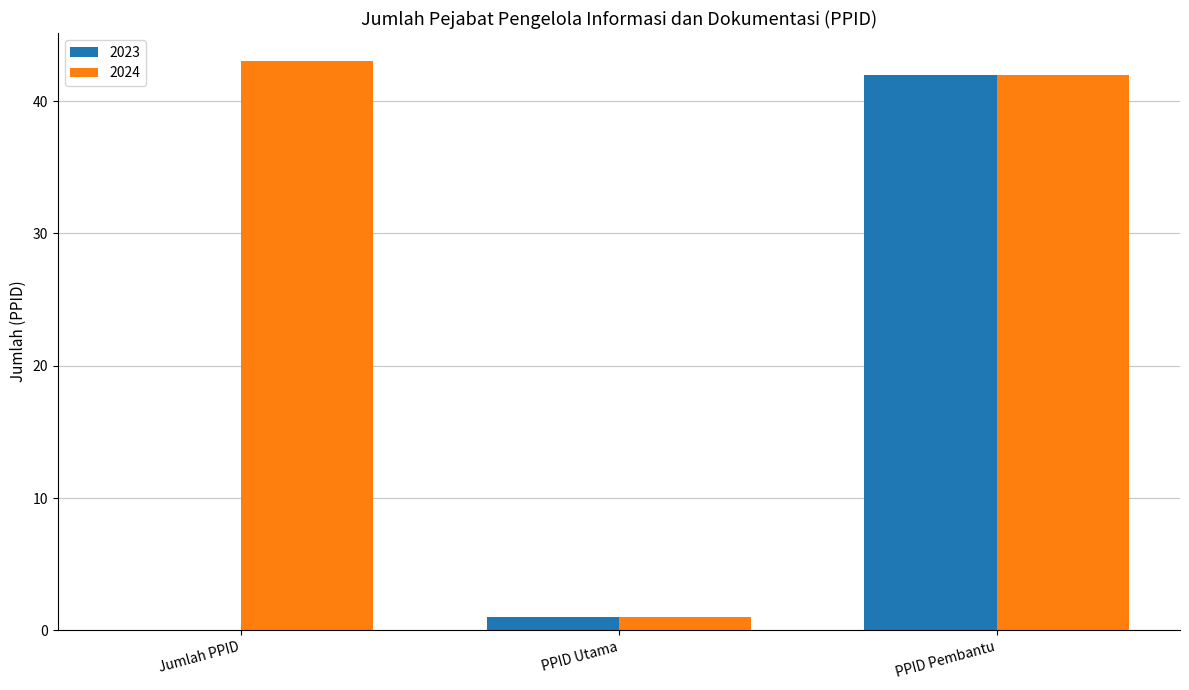

How many groups of bars are there?

3